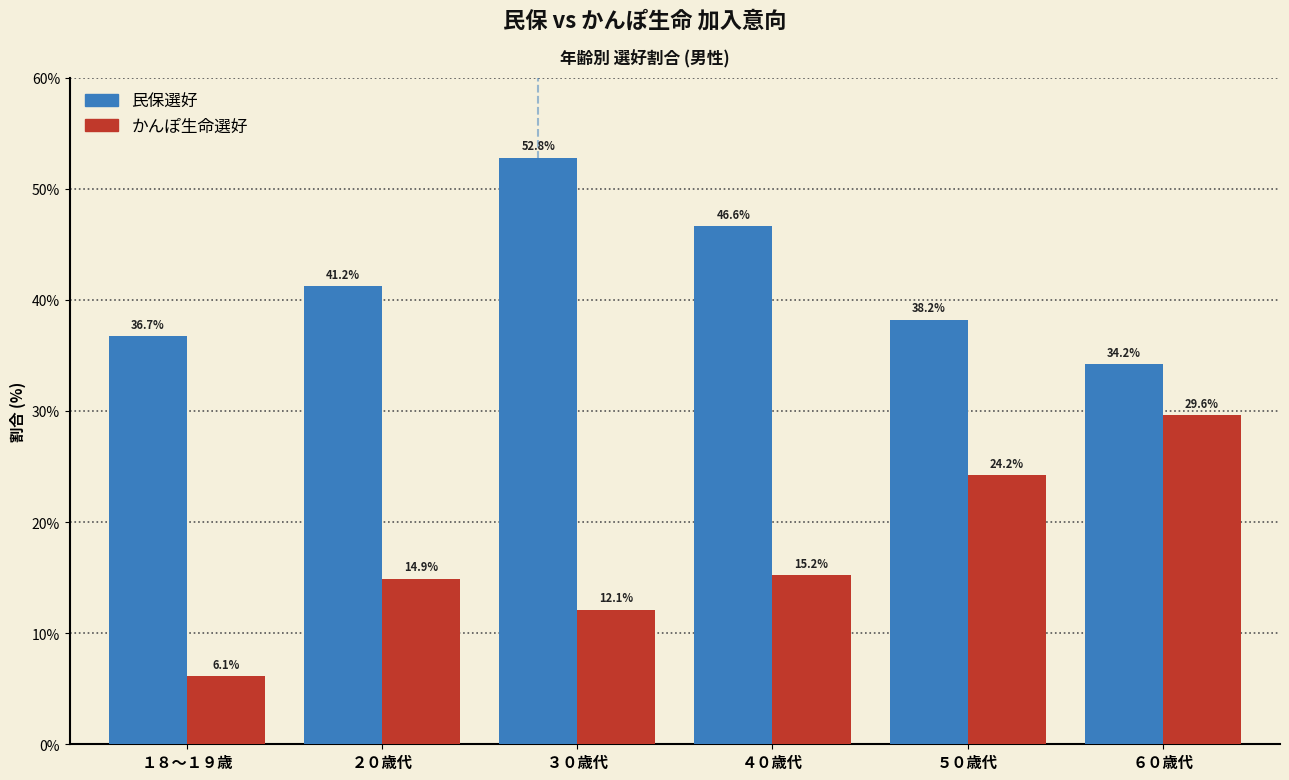

Reading left to right, transcribe all the data shown in this chart.

民保選好: １８～１９歳=36.7	２０歳代=41.2	３０歳代=52.8	４０歳代=46.6	５０歳代=38.2	６０歳代=34.2
かんぽ生命選好: １８～１９歳=6.1	２０歳代=14.9	３０歳代=12.1	４０歳代=15.2	５０歳代=24.2	６０歳代=29.6